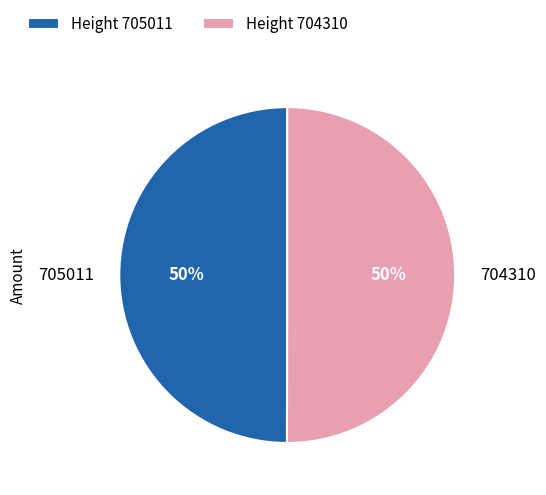

True or false: 704310 accounts for 50% of the total.

True